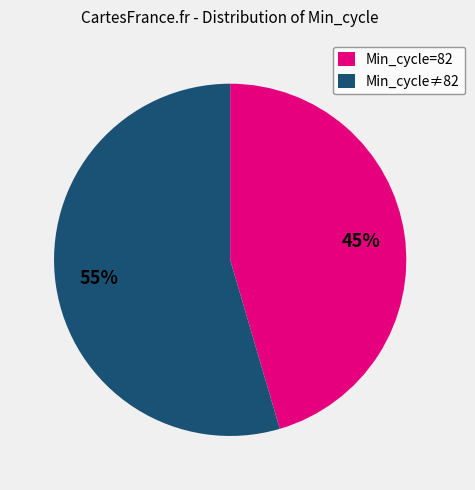

True or false: Min_cycle≠82 accounts for 55% of the total.

True